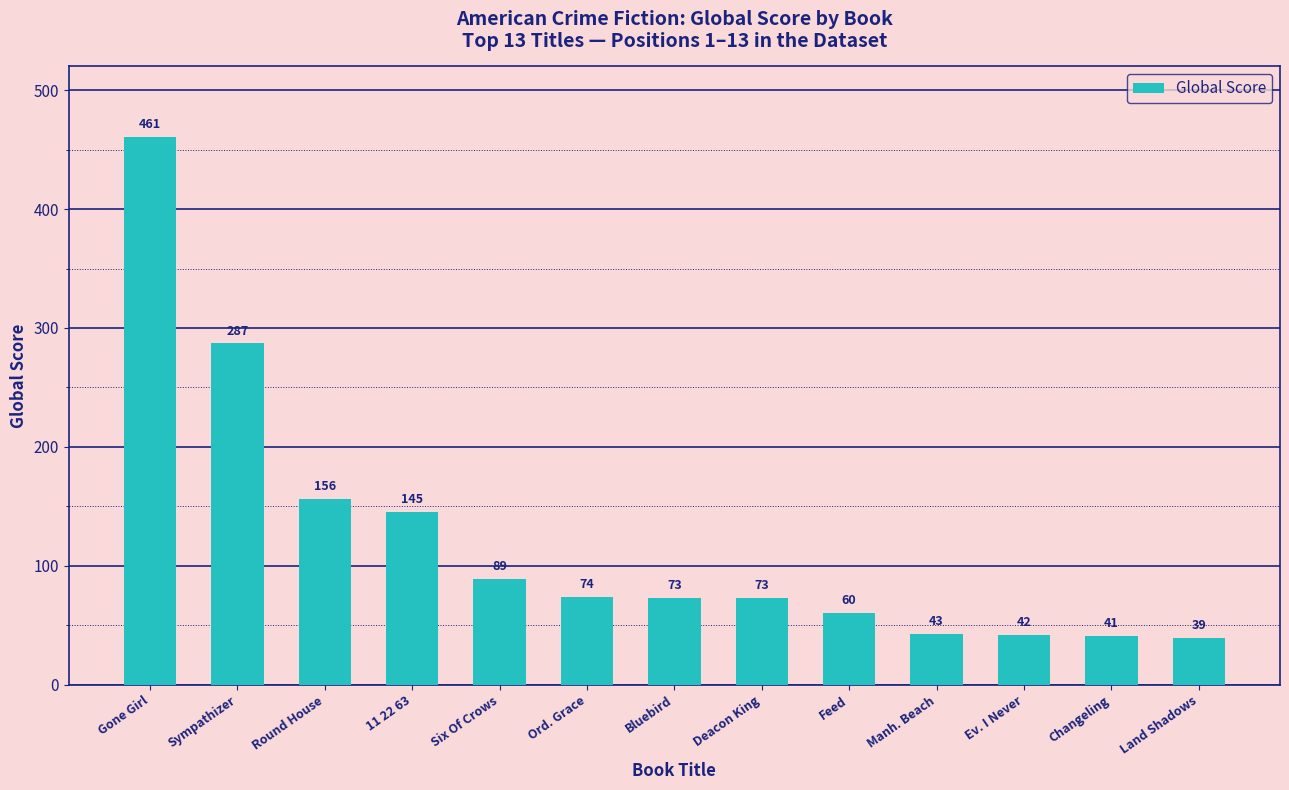

What is the value of the 10th bar from the left?

43